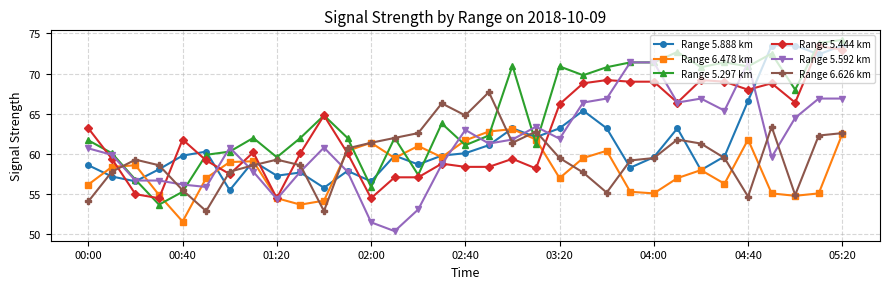

What is the sum of all Range 5.444 km values?

2068.6